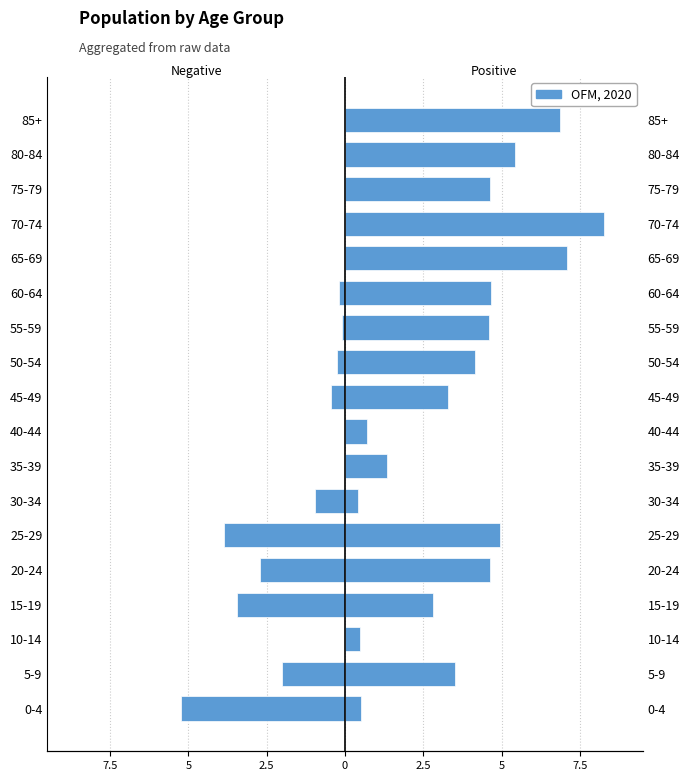

Rank the series by their average value, from highest to lowest.

Positive (Right), Negative (Left)